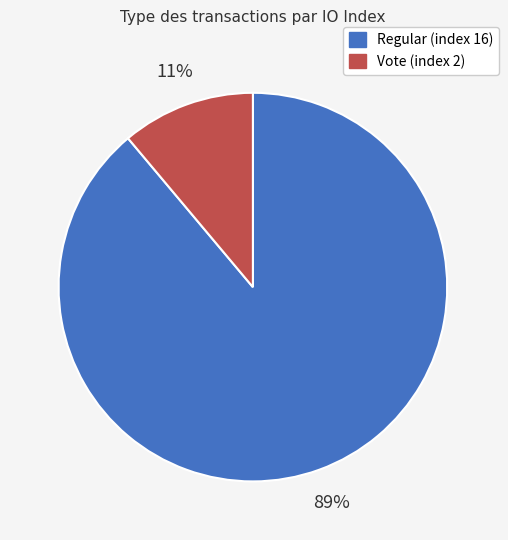

Is it true that Regular (index 16) is 99% of the pie?

False